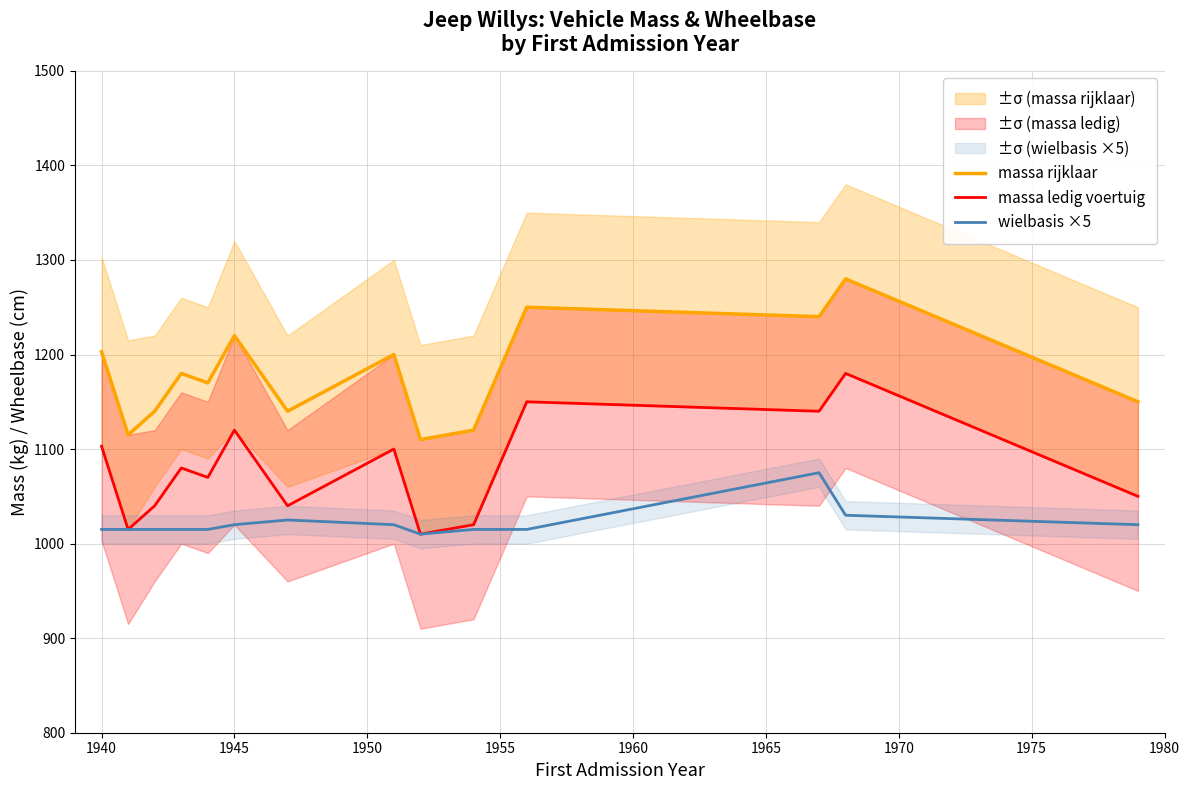

The value of massa rijklaar at 1945 is 1220. True or false?

True